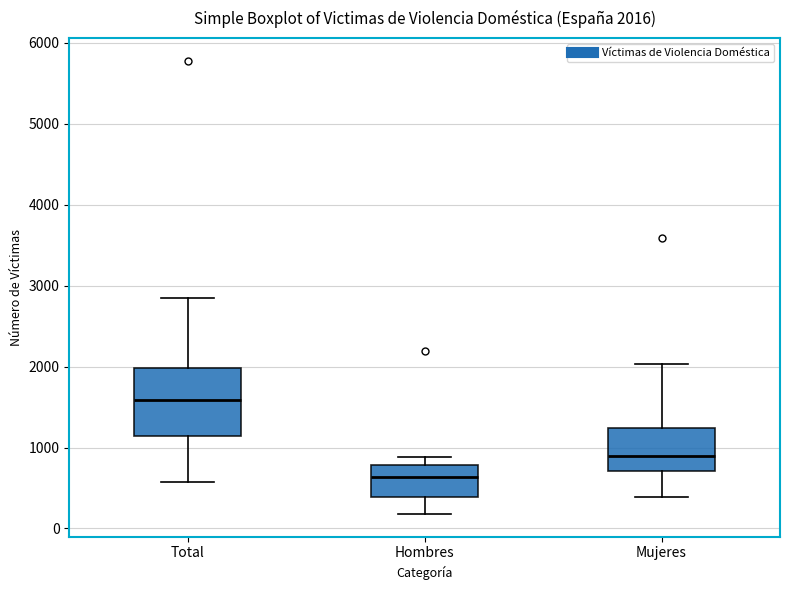

Which box's median line is the highest?

Total